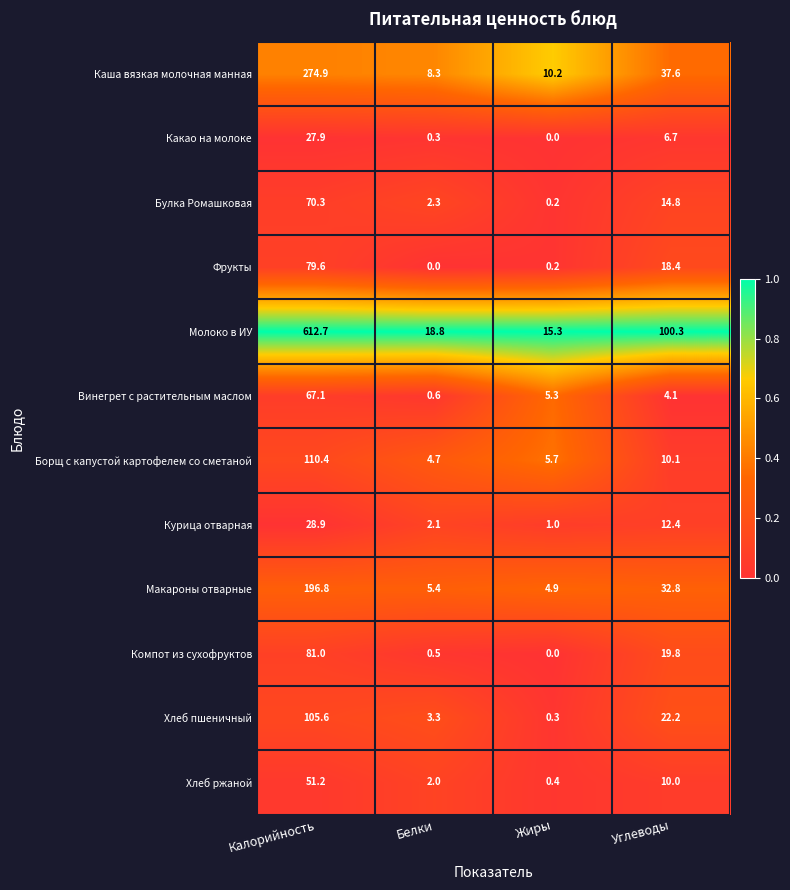

The Какао на молоке series shows 18.4 at Жиры. True or false?

False